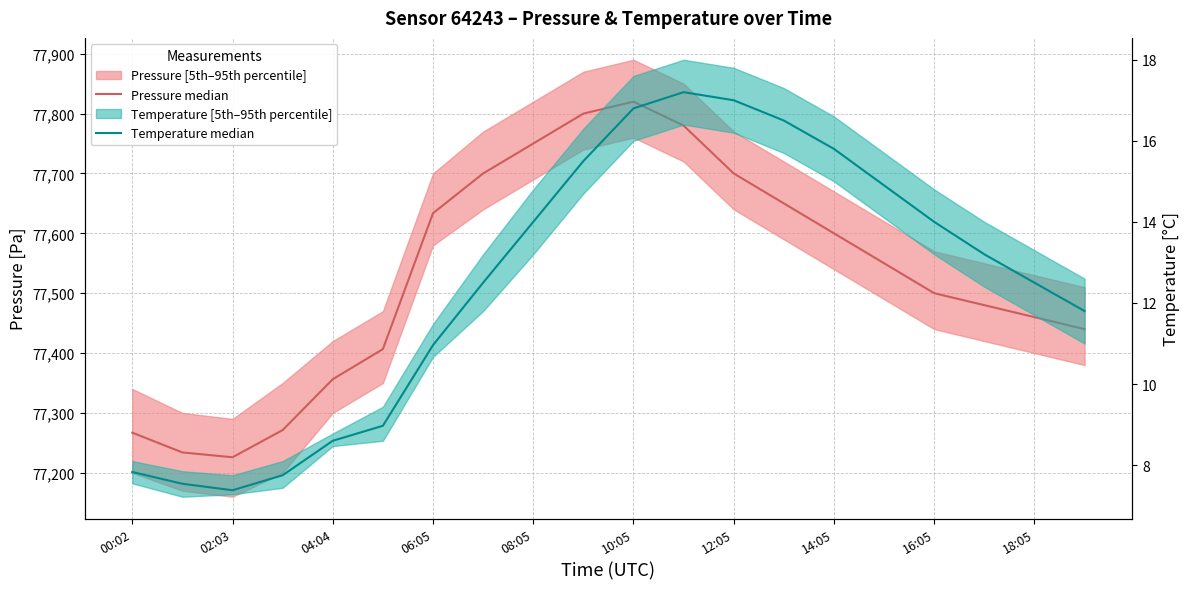

What is the maximum value for Temperature median?

17.2